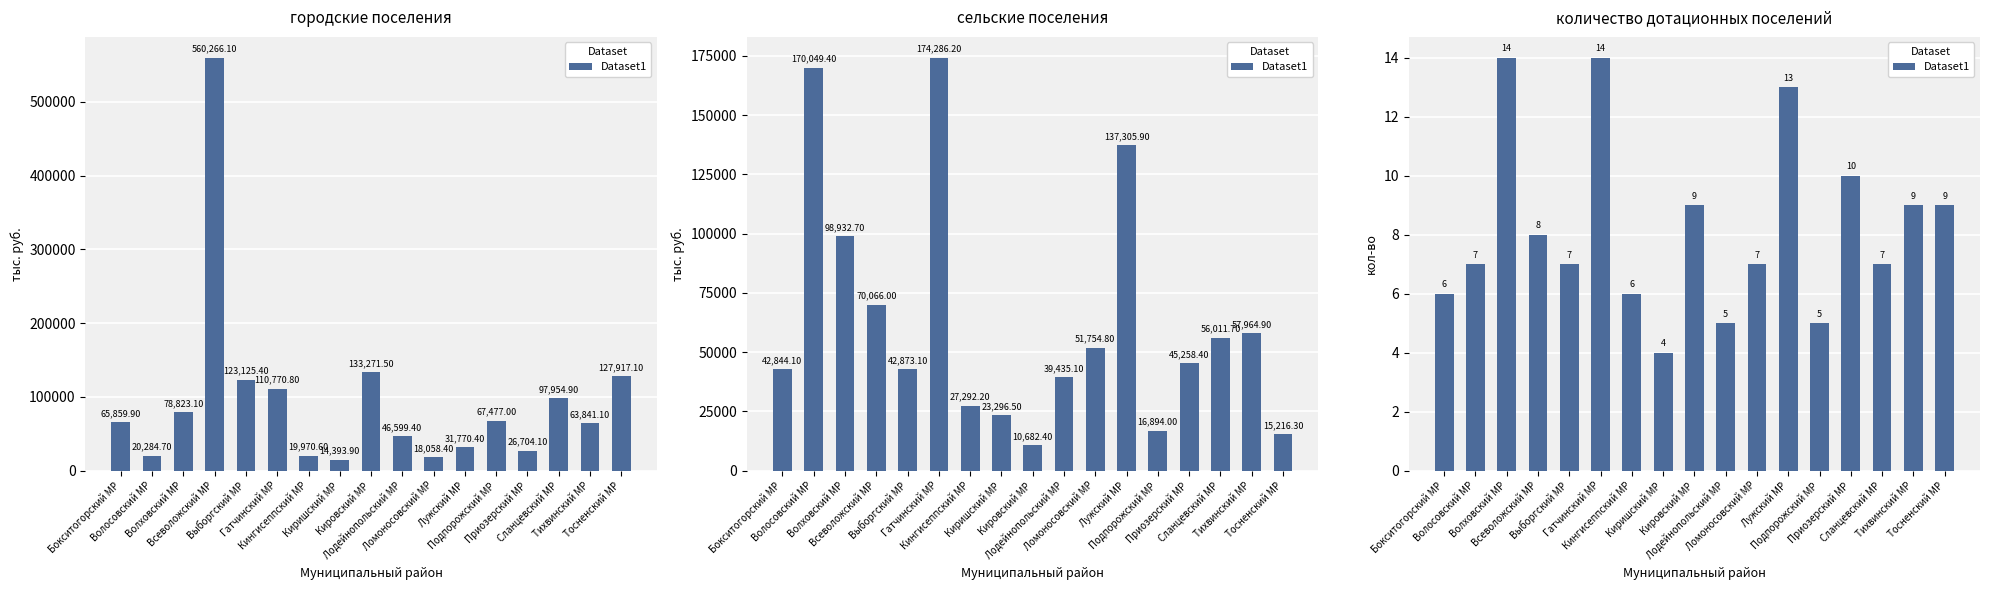

How many data points are above 7?

8